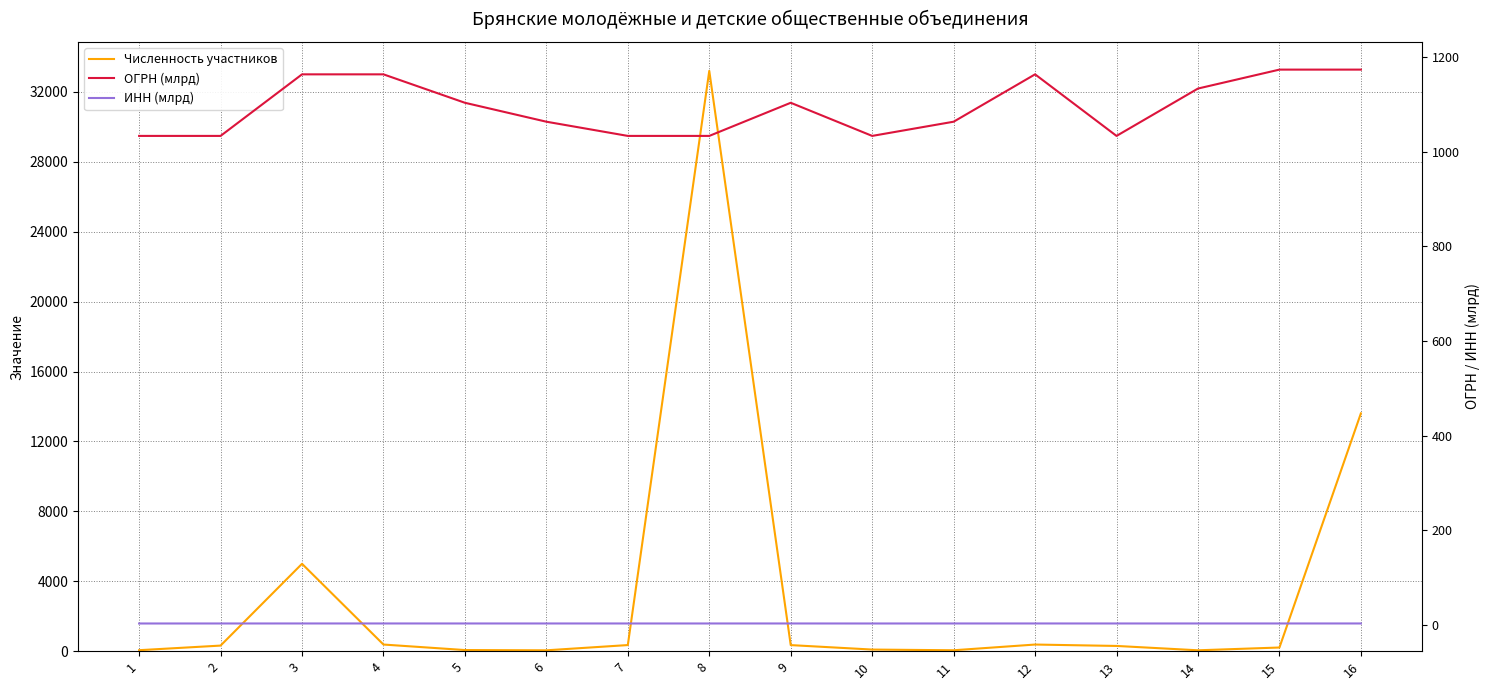

What is the approximate value of ОГРН (млрд) at 16?

1173.3